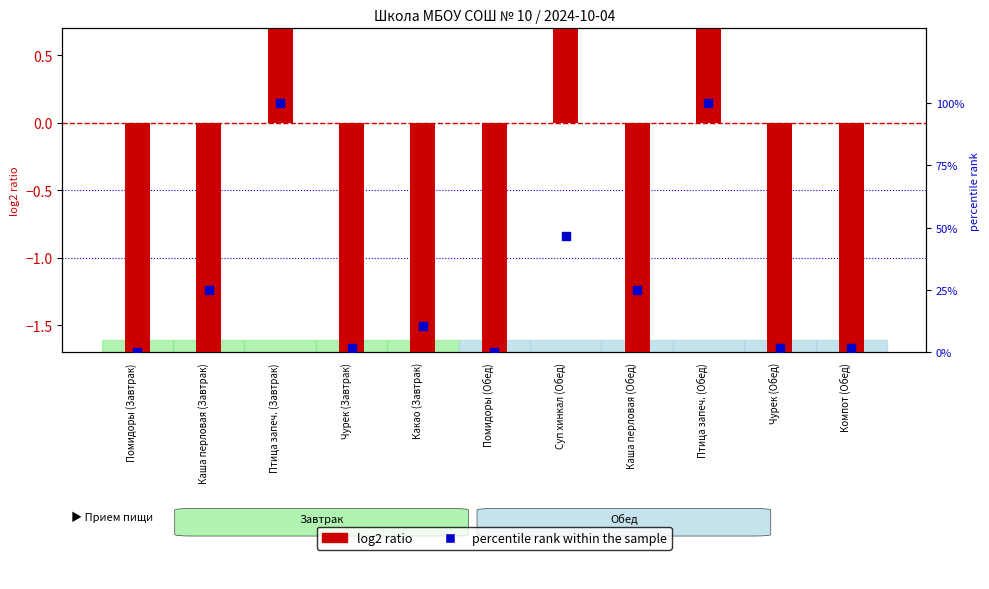

Which series contains the lowest Y value?

log2 ratio